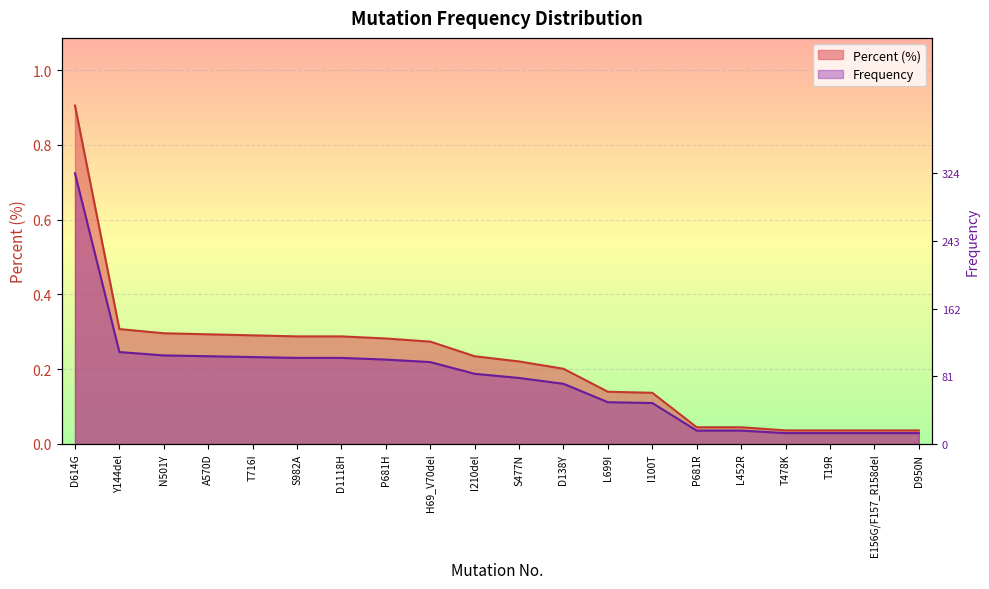

The value of Frequency at I100T is 0.0. True or false?

False